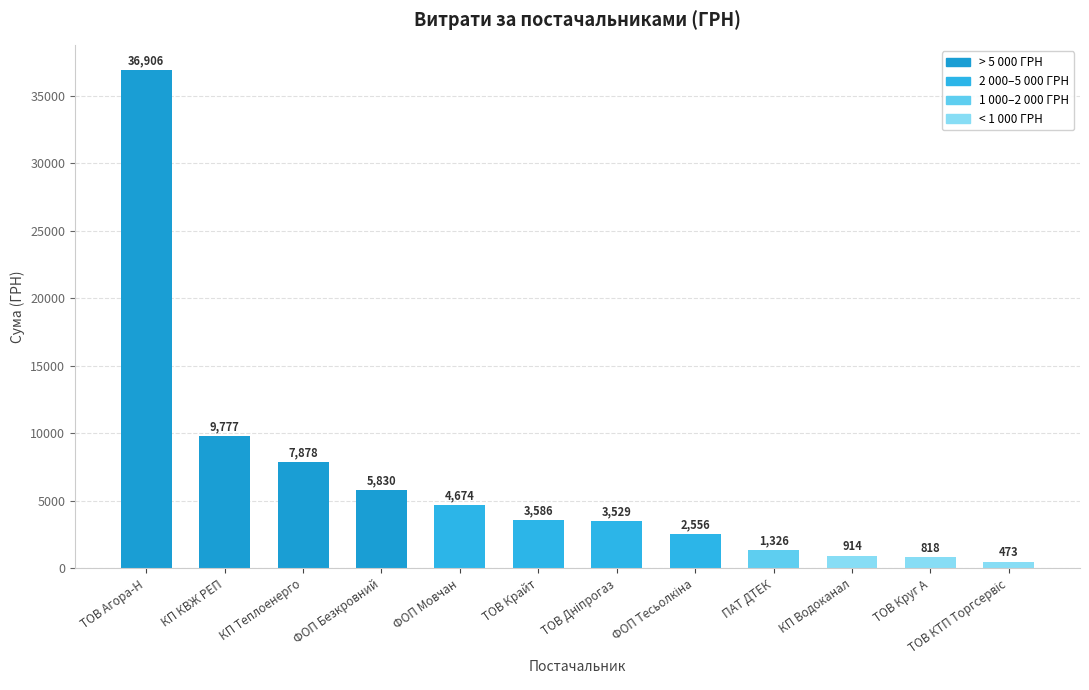

Is it true that the value at КП Водоканал is 914.0?

True